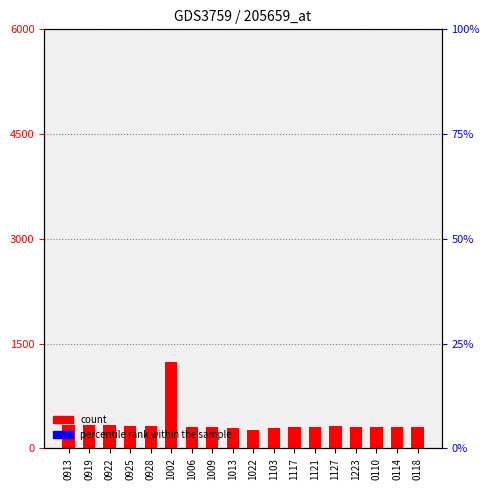

Which series has the largest total across all categories?

count